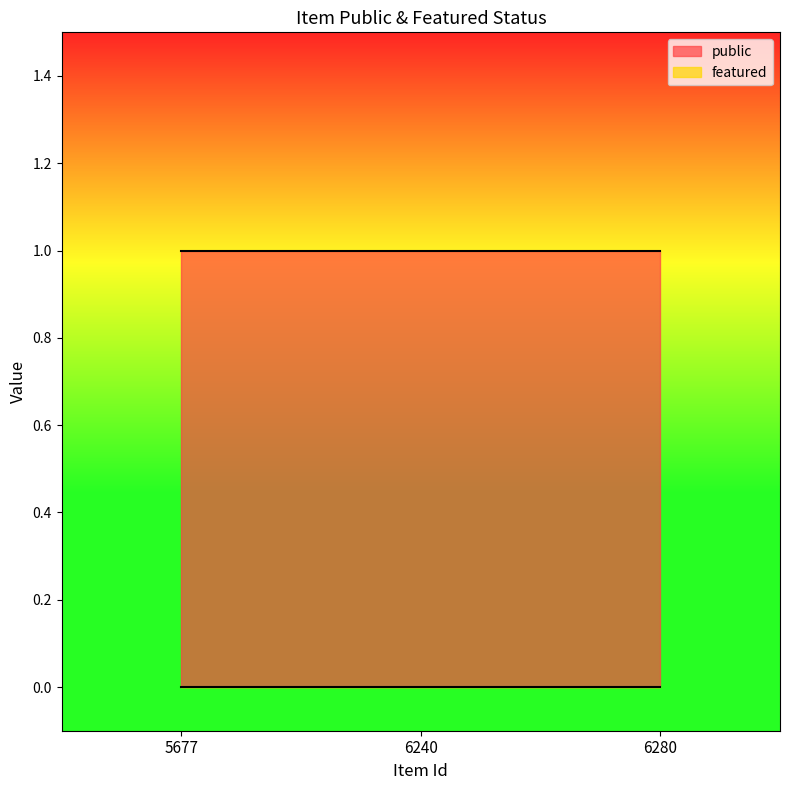

What are all the series names shown in the legend?

public, featured